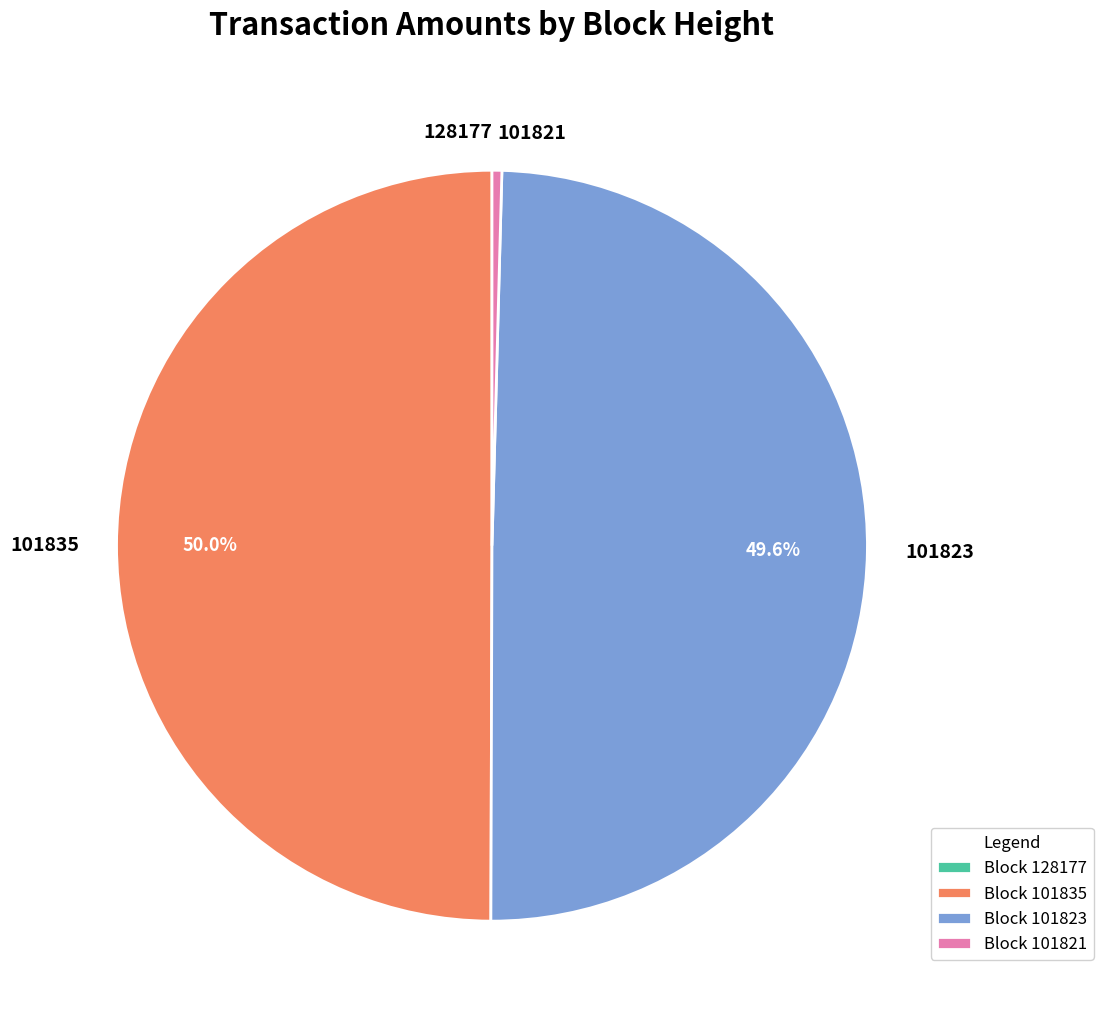

What percentage is NOT represented by 101823?

50.4%